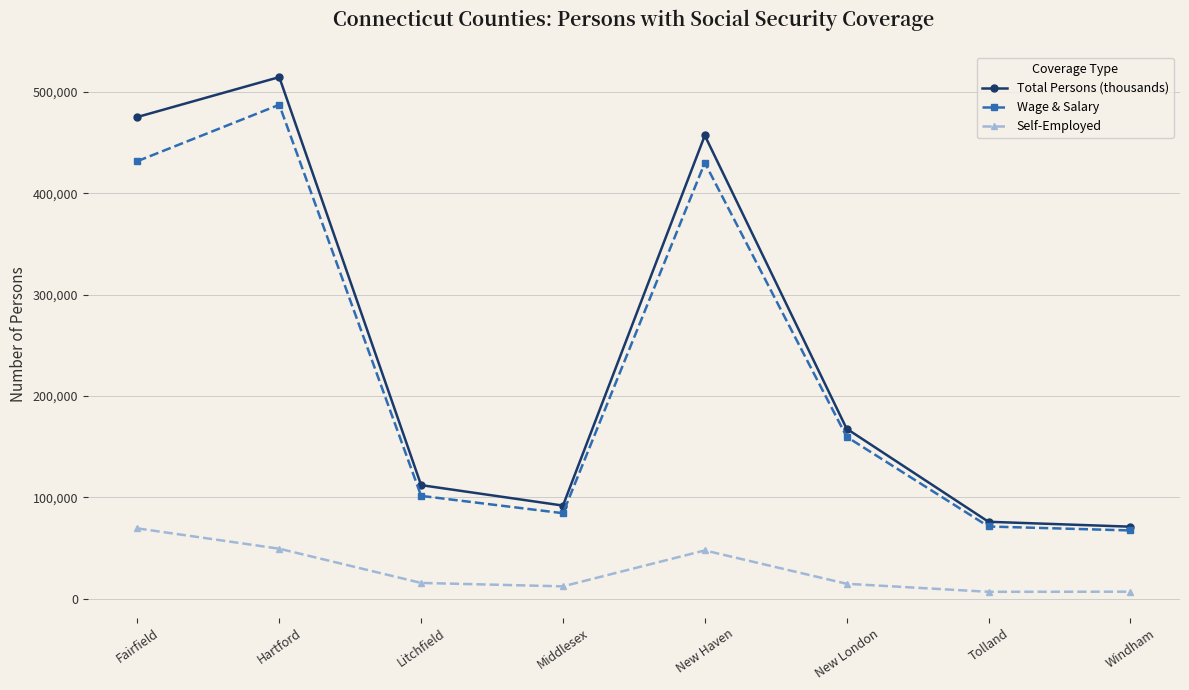

At how many categories does at least one series exceed 216396?

3